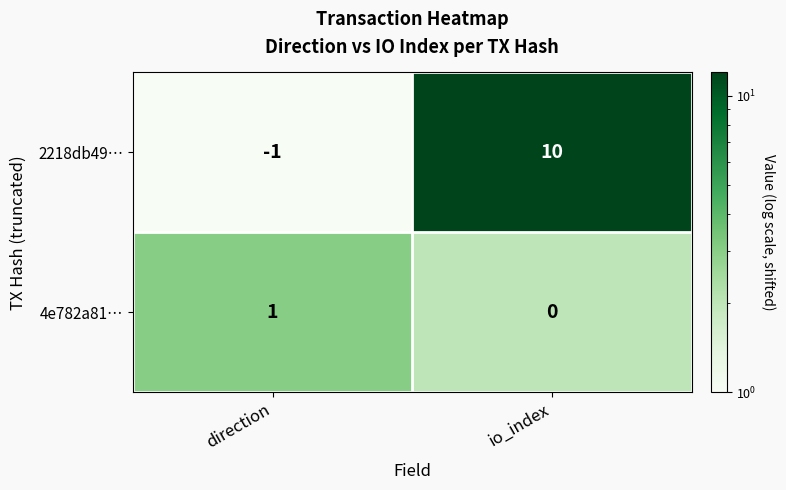

Rank the series by their maximum value, from lowest to highest.

4e782a81…, 2218db49…